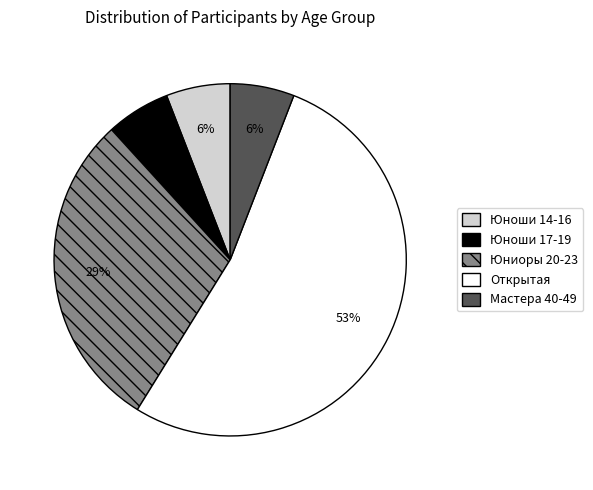

Do Юноши 17-19 and Юноши 14-16 together represent more than half of the pie?

No